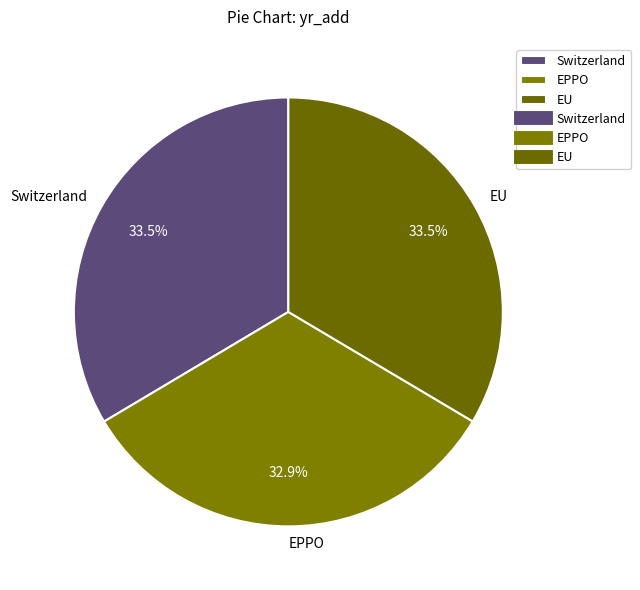

What portion of the pie excludes EPPO?

67.1%